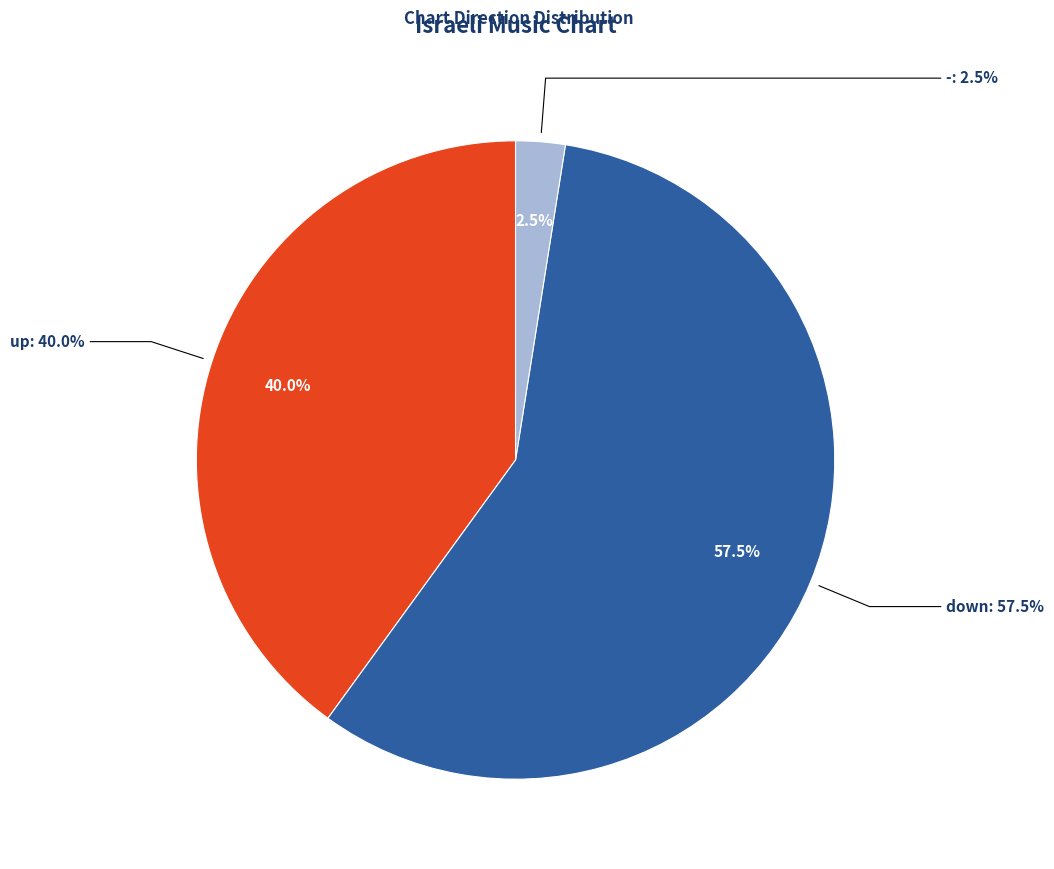

Is it true that down is 46% of the pie?

False